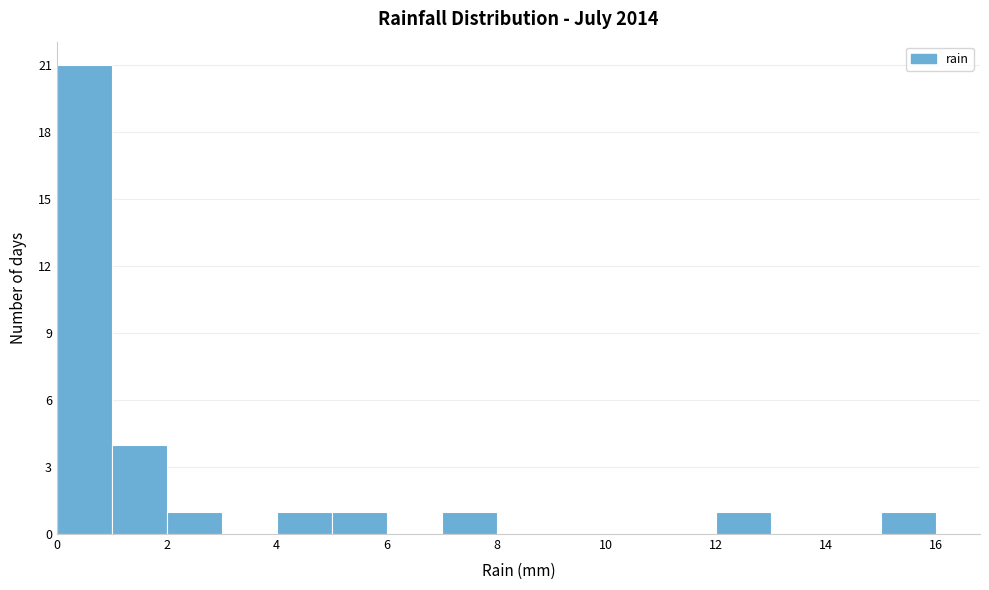

Which range on the x-axis has the tallest bar?

0 to 1